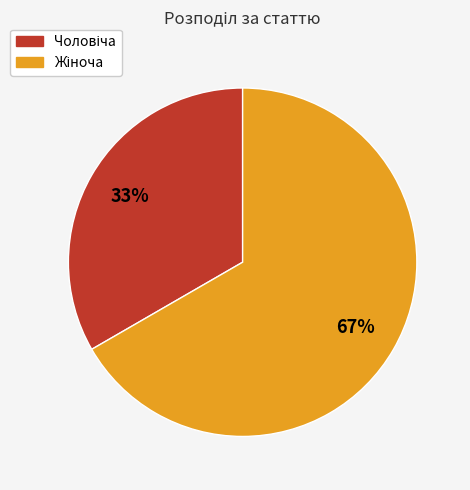

Is there any slice that represents more than half of the pie?

Yes